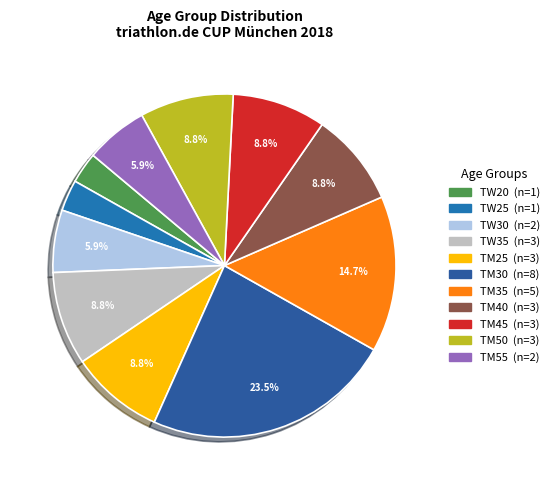

How many slices are in this pie chart?

11